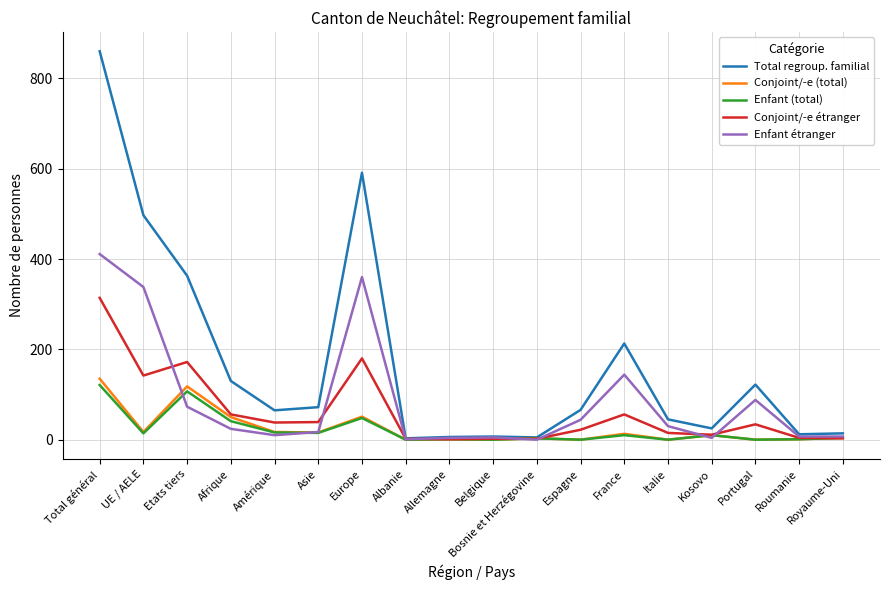

Where is Conjoint/-e étranger nearest to the value 157?

UE / AELE